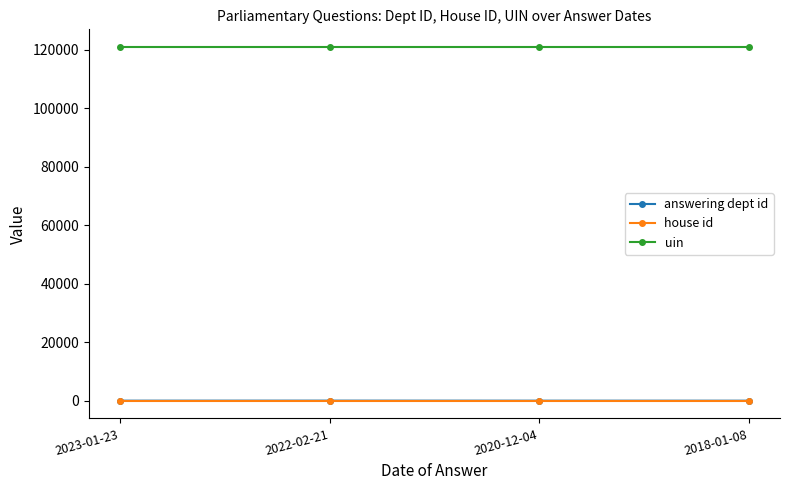

What is the label of the 3rd point from the right?

2022-02-21